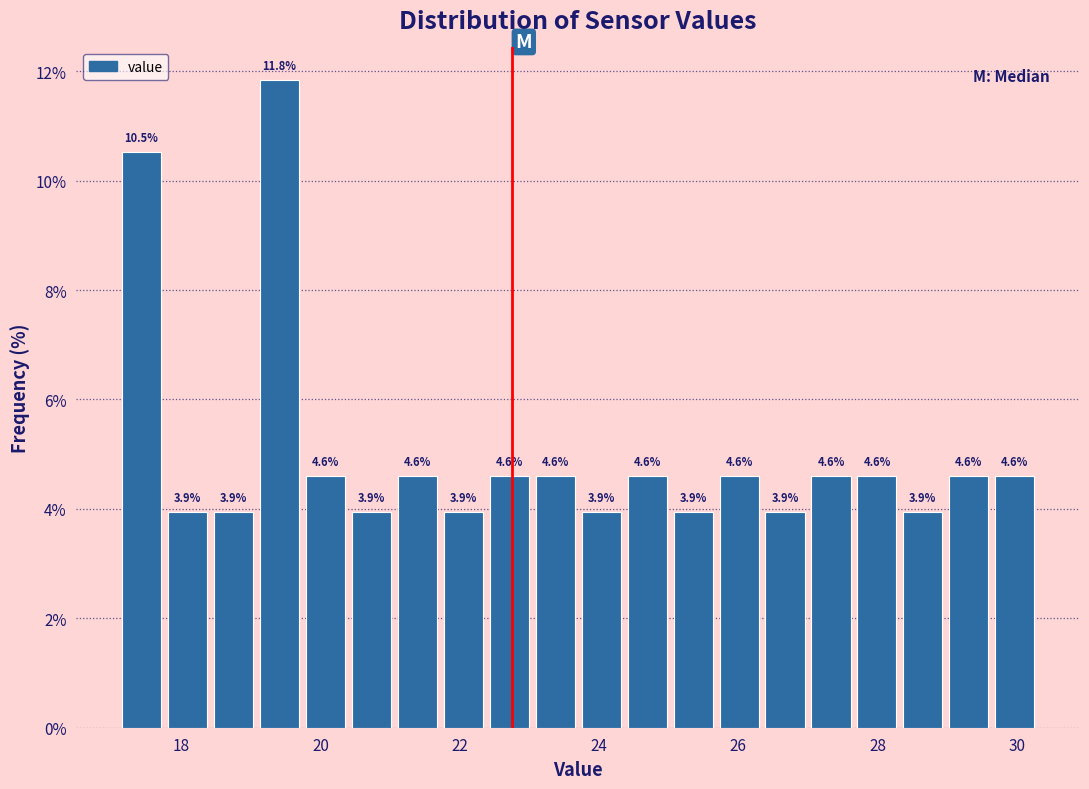

Read against the x-axis, roughly where is the centre of the tallest bar?

19.4